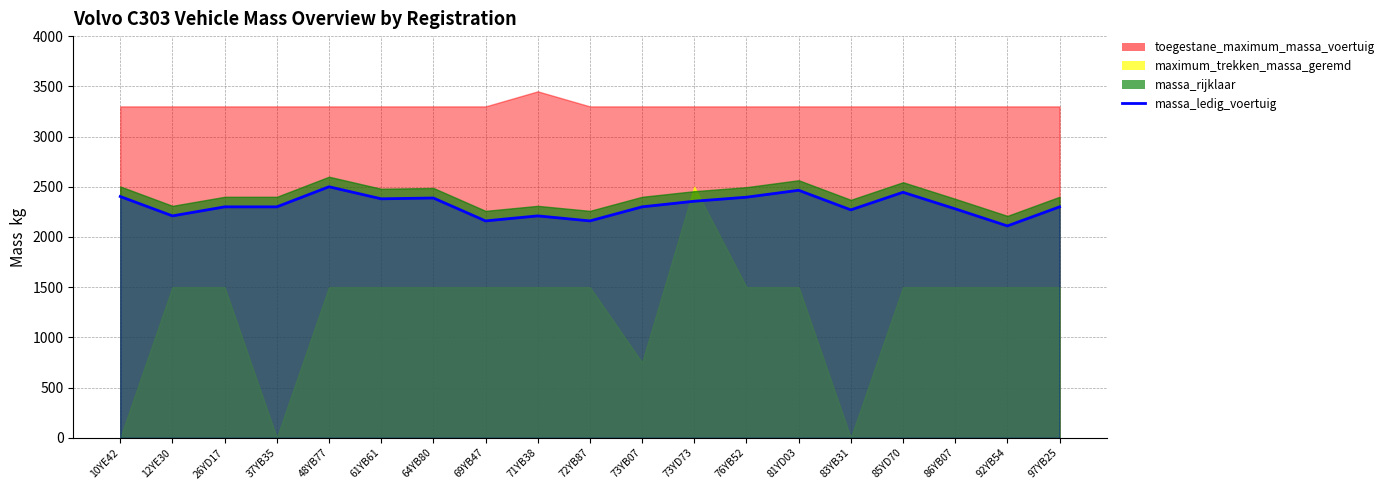

Does the chart display data point markers on the line(s)?

No